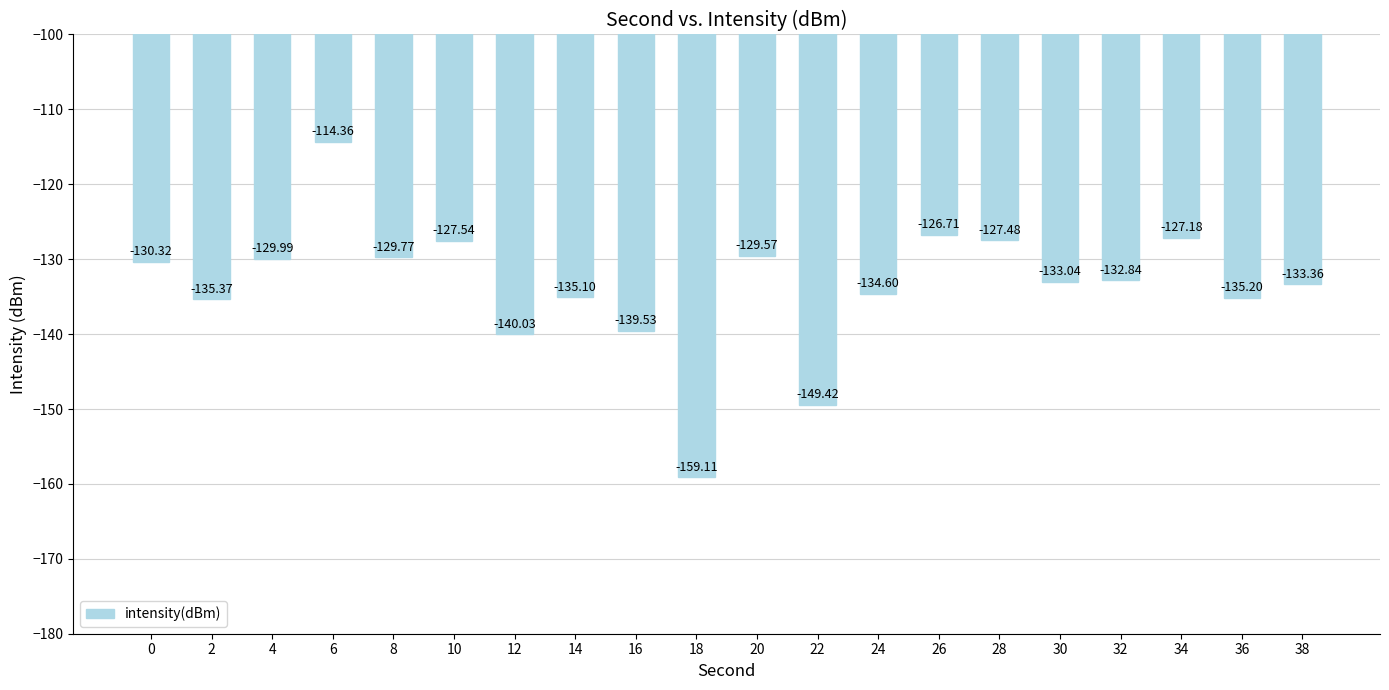

The value at 2 is -184.2. True or false?

False